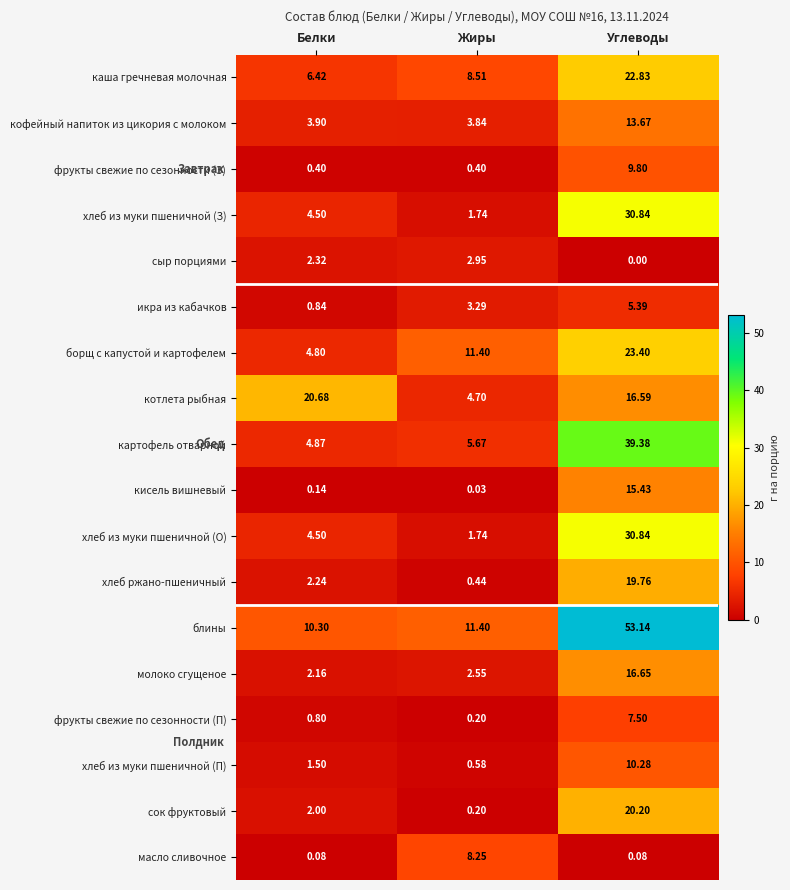

Which category has the highest value across all series?

Углеводы